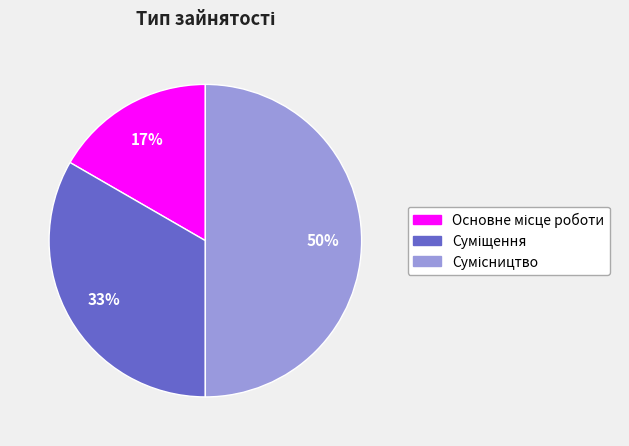

To the nearest percent, what is the average slice percentage?

33%